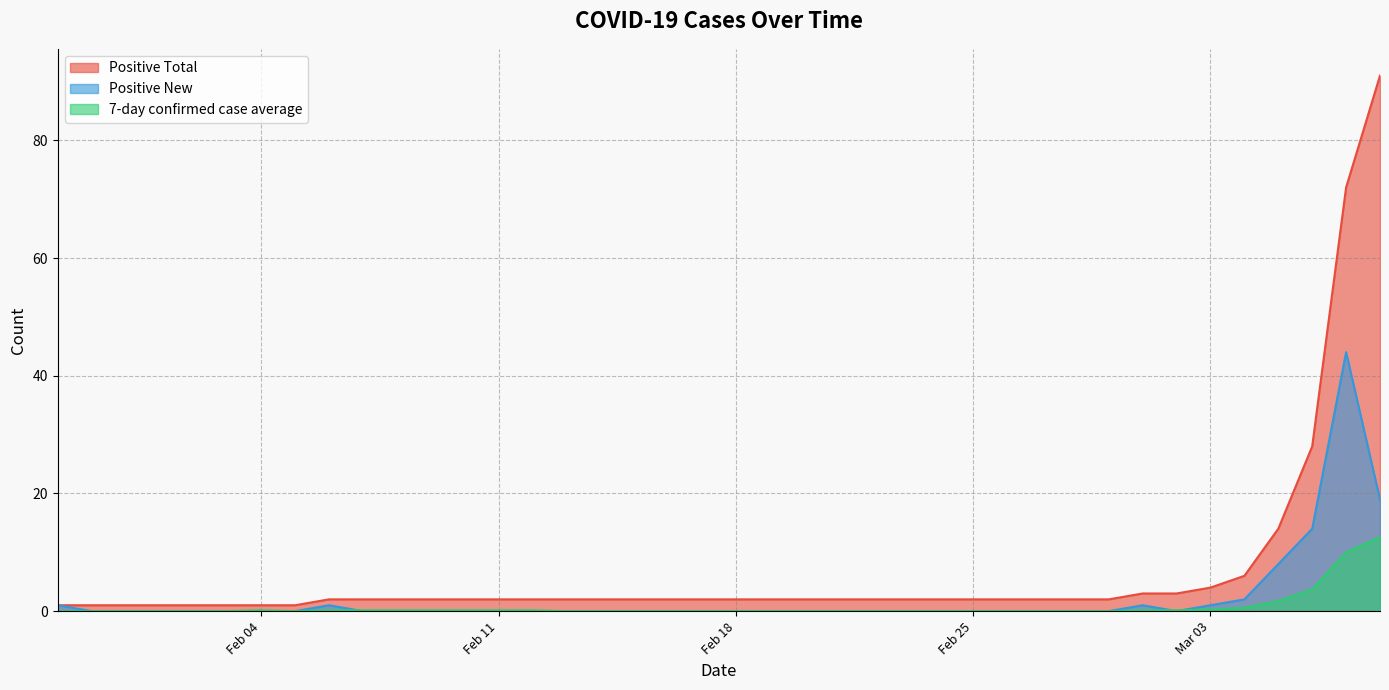

What is the maximum value shown in the chart?

91.0